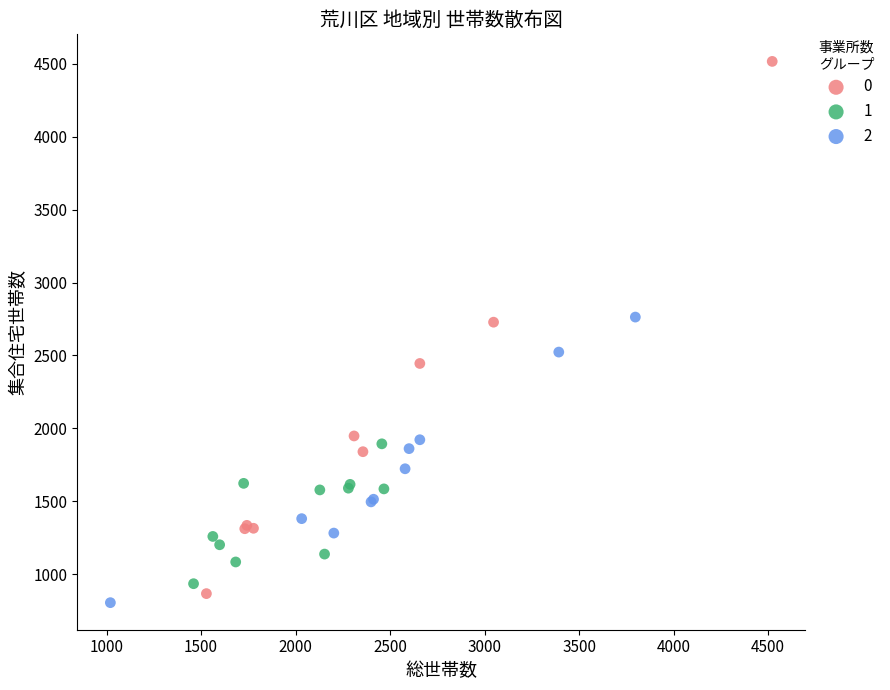

Which series contains the highest Y value?

0